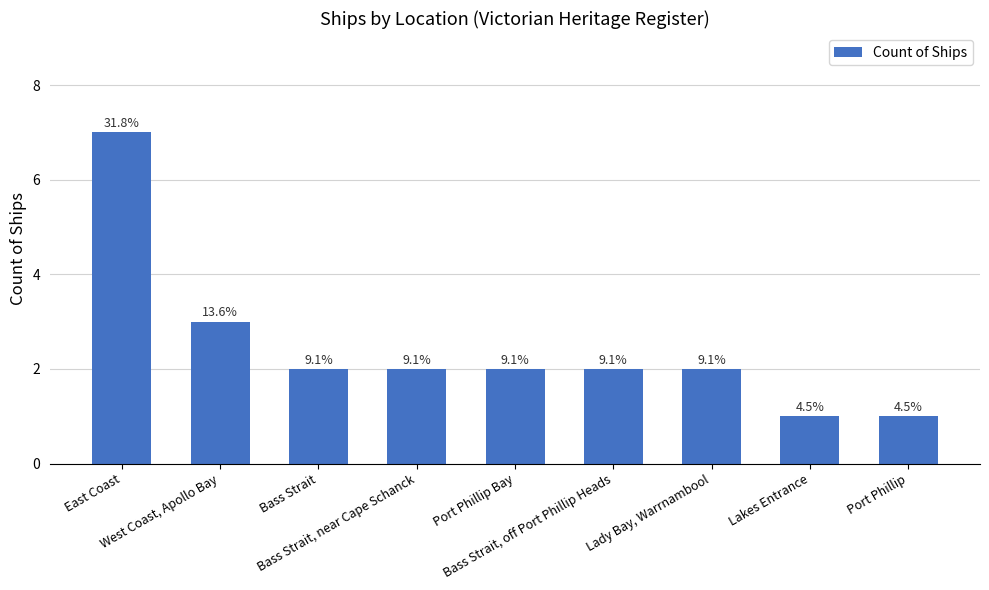

How many bars are there in total?

9